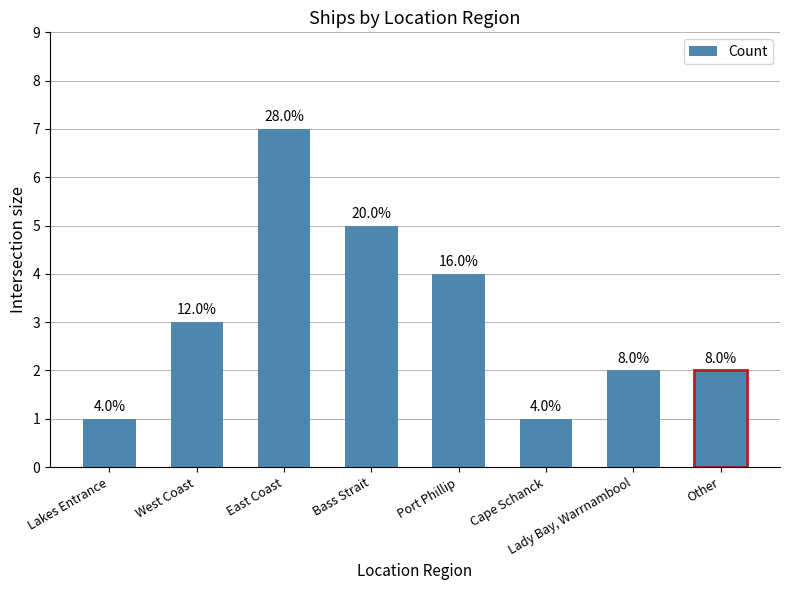

Does the chart contain any negative values?

No